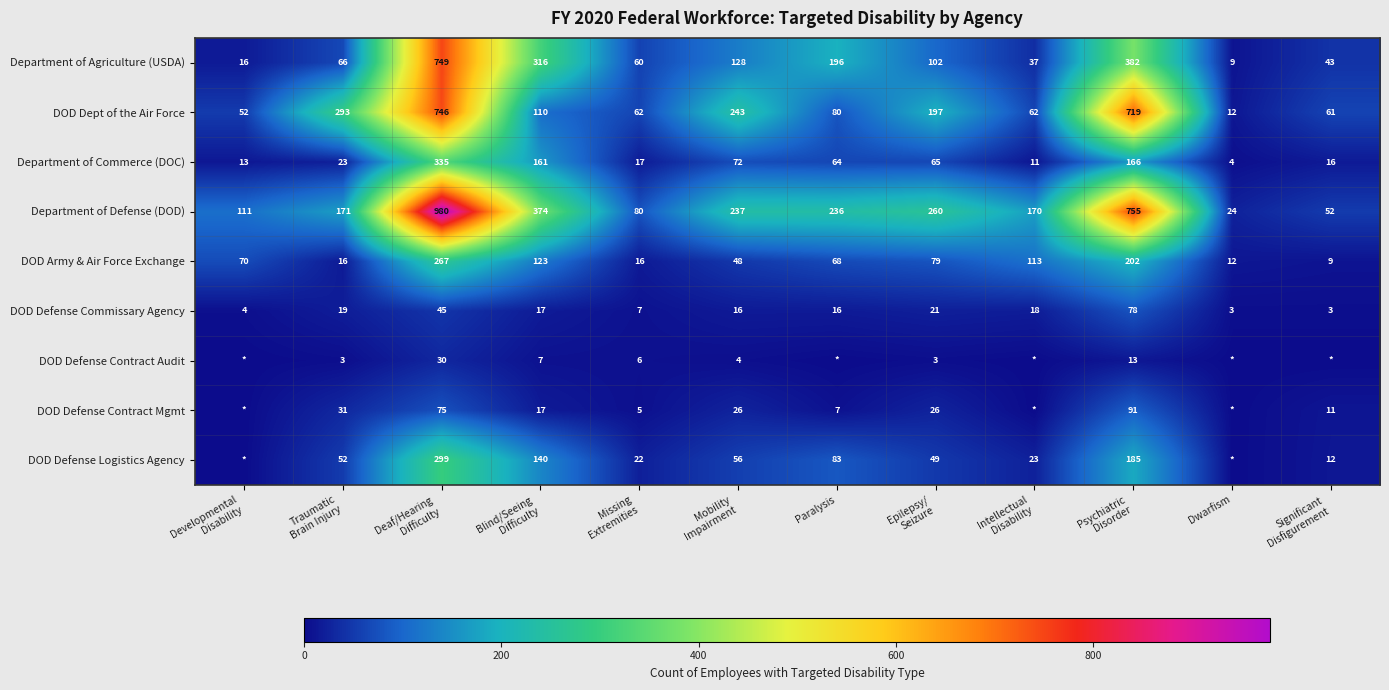

How many data points in Department of Agriculture (USDA) are less than 102?

6